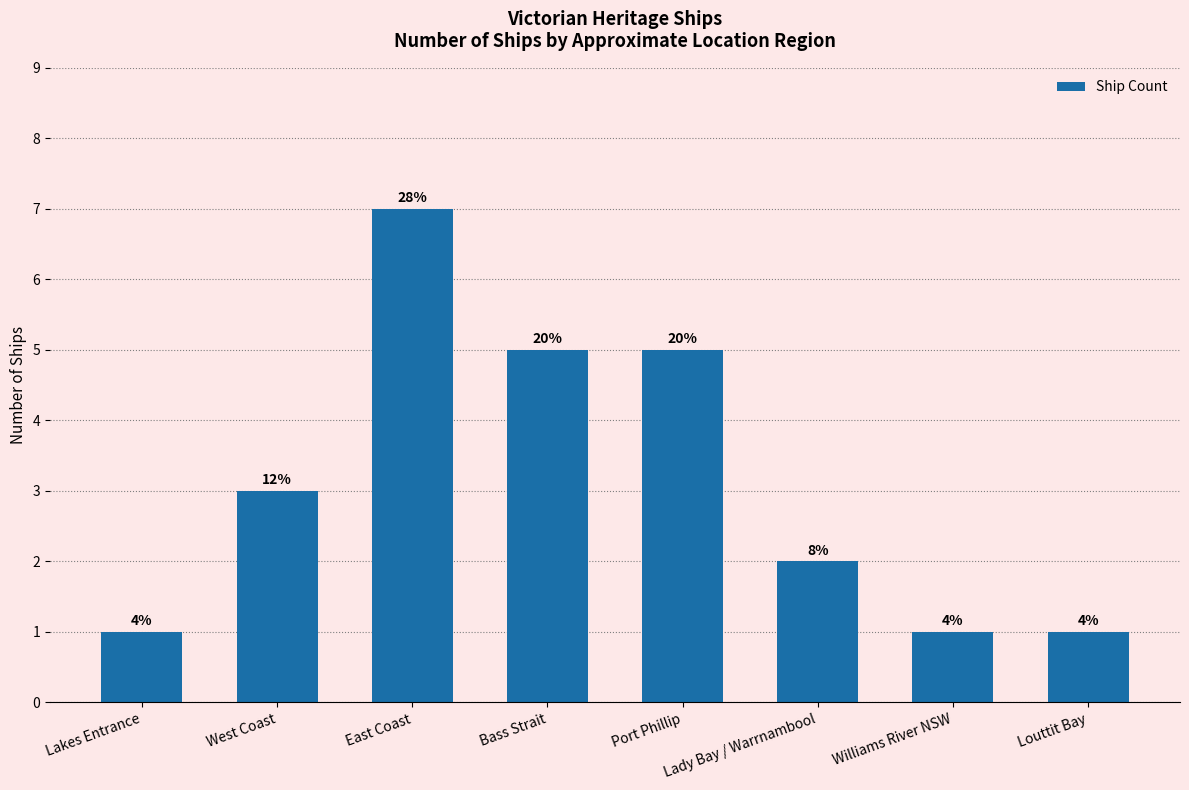

At which label does the data first exceed 3?

East Coast